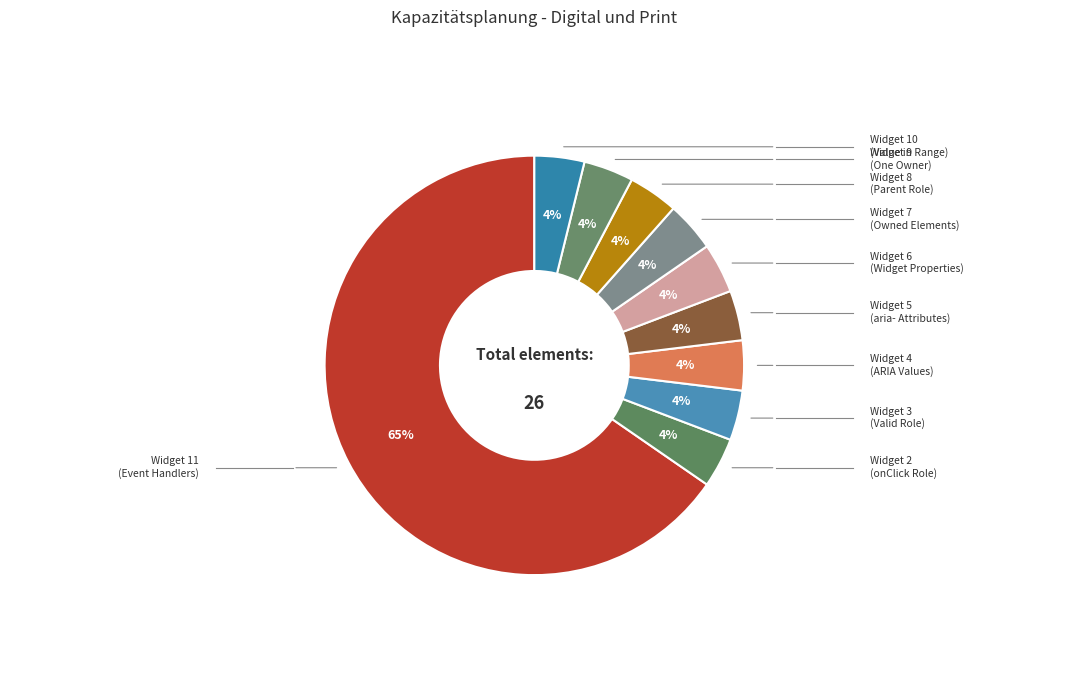

Count the number of slices in the pie.

10